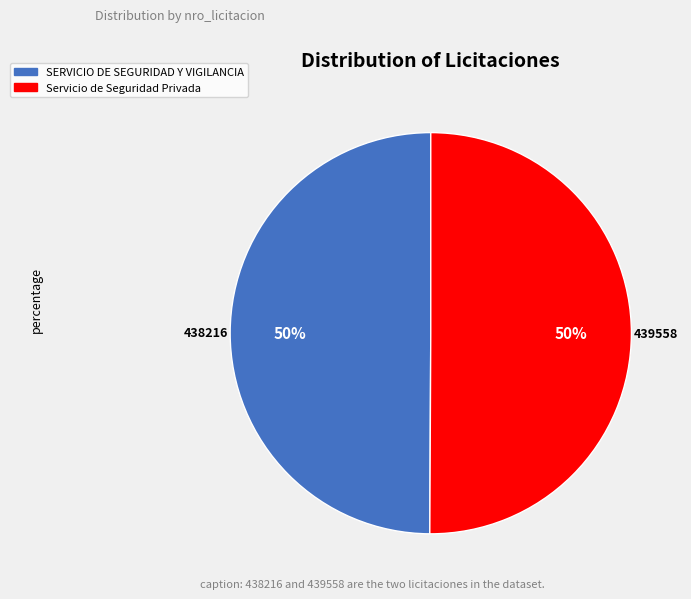

To the nearest percent, what portion does Servicio de Seguridad Privada represent?

50%